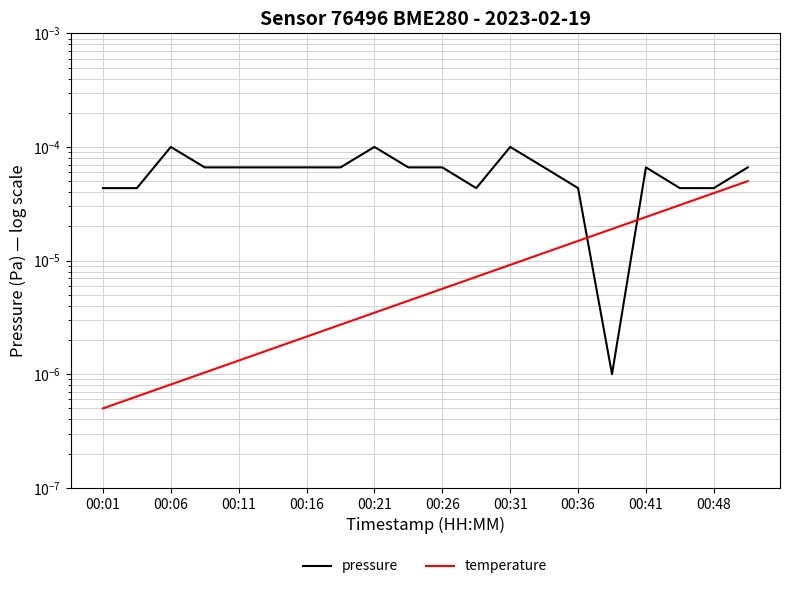

Which series changed the most between 00:26 and 13?

temperature